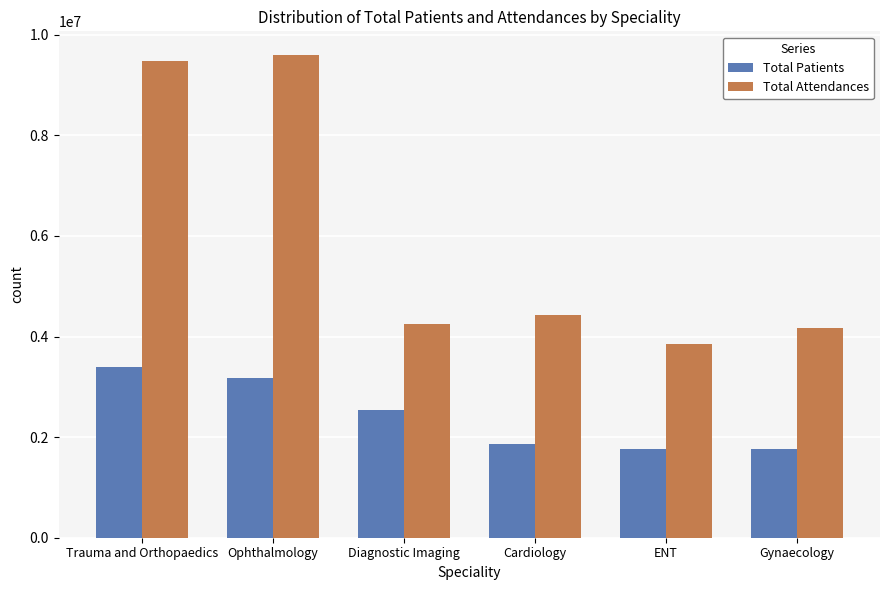

What is the difference between the second highest and second lowest values in the Total Attendances series?

5302711